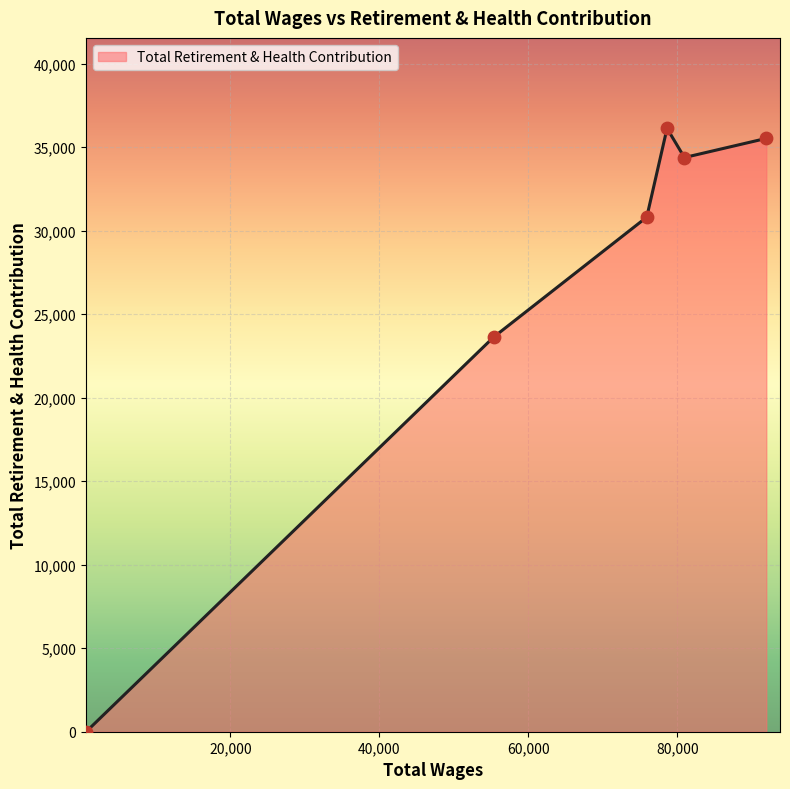

What is the sum of all values?

160457